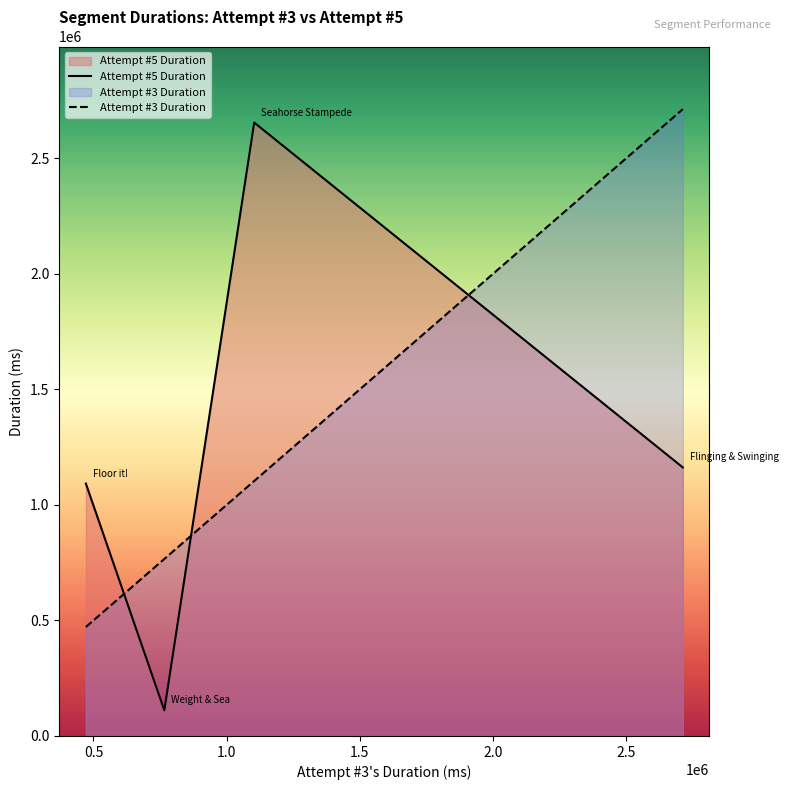

Which series has the largest range (max minus min)?

Attempt #5 Duration